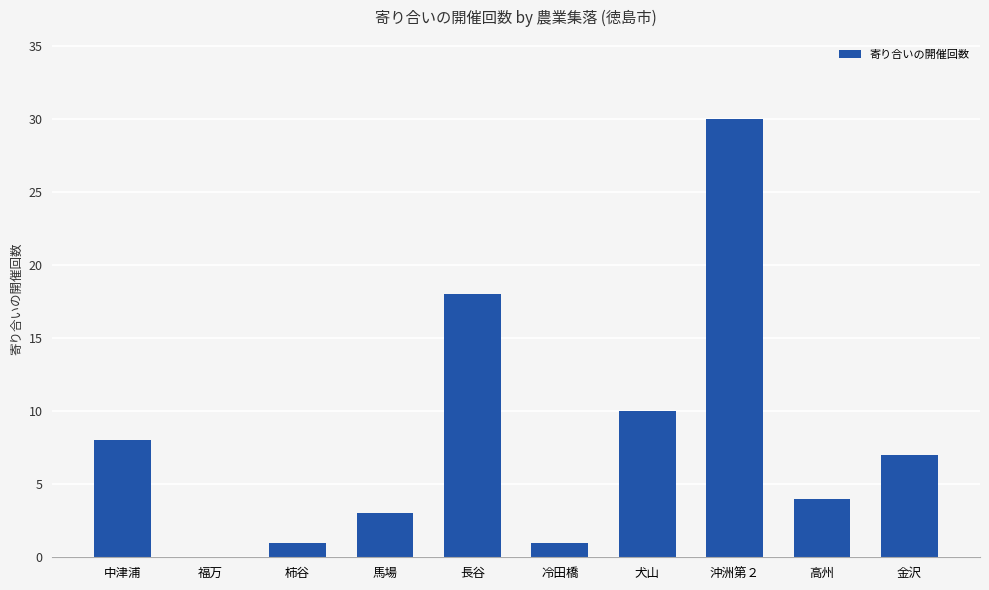

At which label is the value closest to 15?

長谷